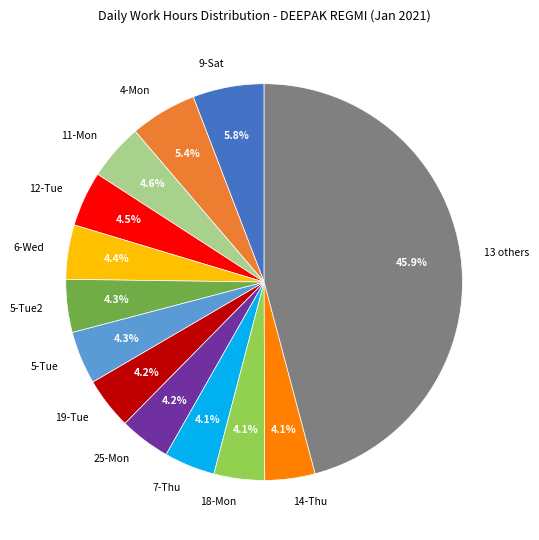

Does 14-Thu account for over 50% of the chart?

No